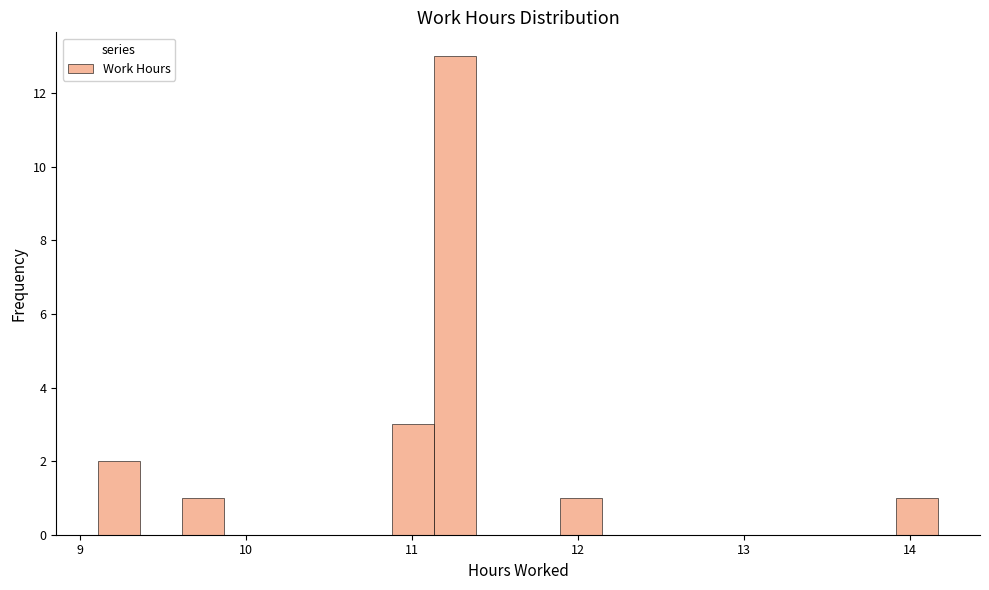

Read against the x-axis, roughly where is the centre of the tallest bar?

11.3